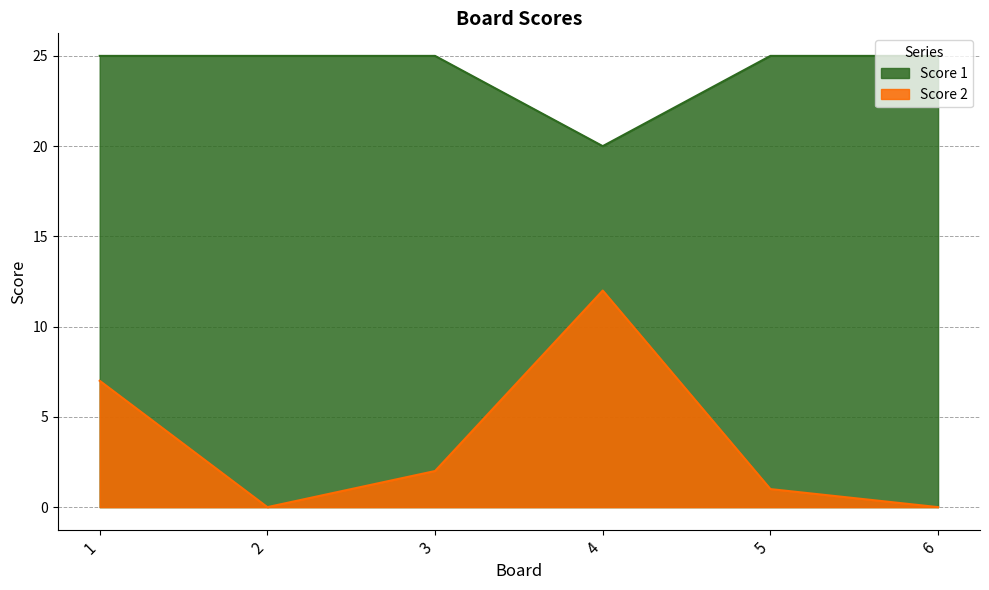

What are all the series names shown in the legend?

Score 1, Score 2